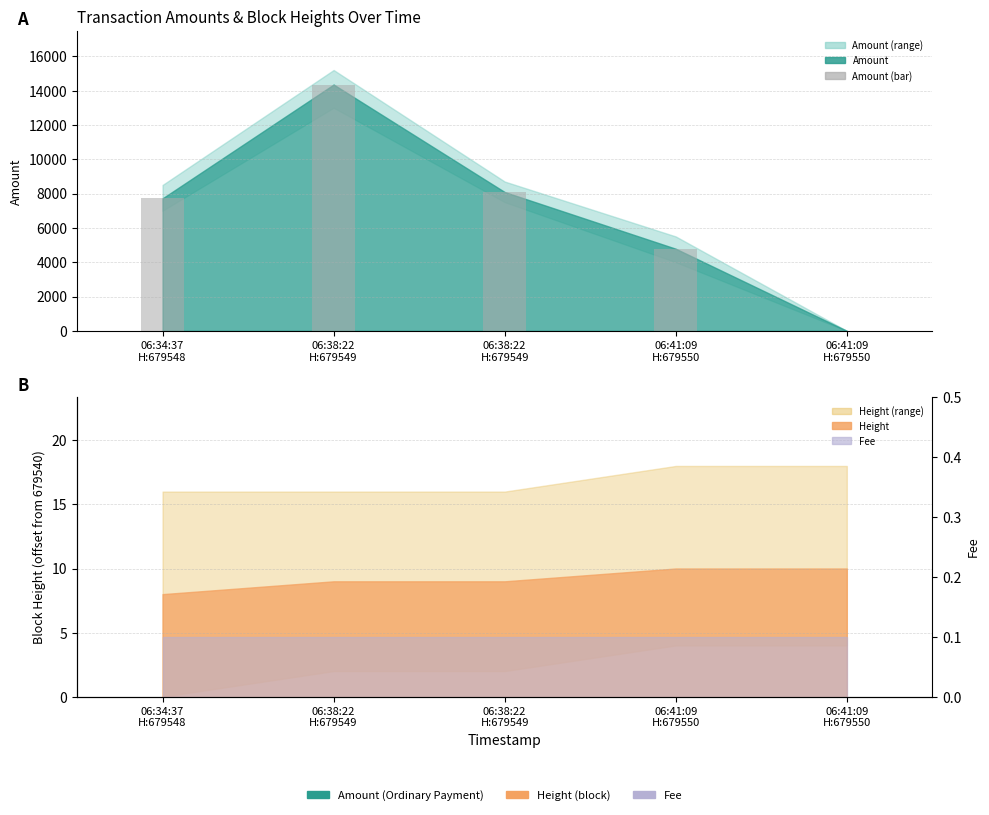

Rank the categories by value from lowest to highest.

06:41:09
H:679550, 06:41:09
H:679550, 06:34:37
H:679548, 06:38:22
H:679549, 06:38:22
H:679549